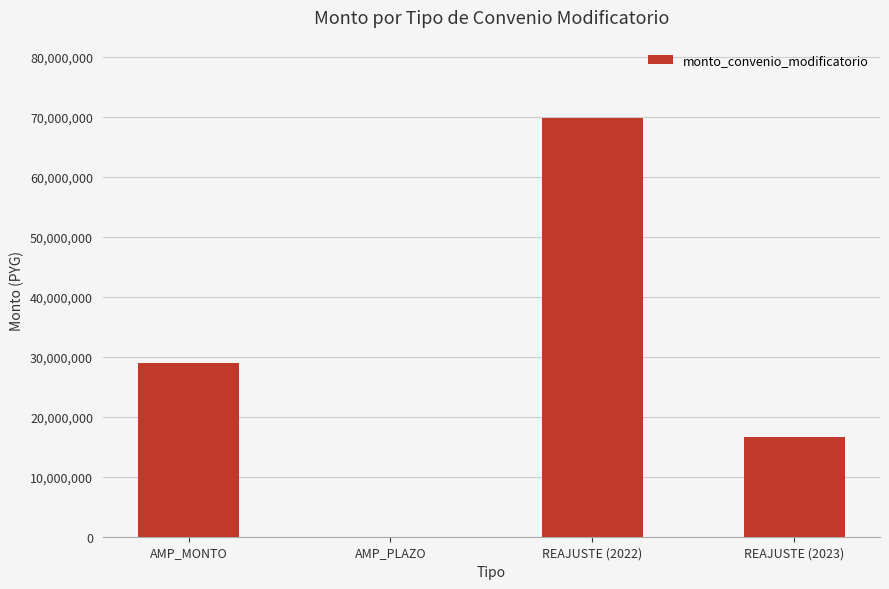

What is the ratio of the value at AMP_MONTO to the value at REAJUSTE (2022)?

0.4